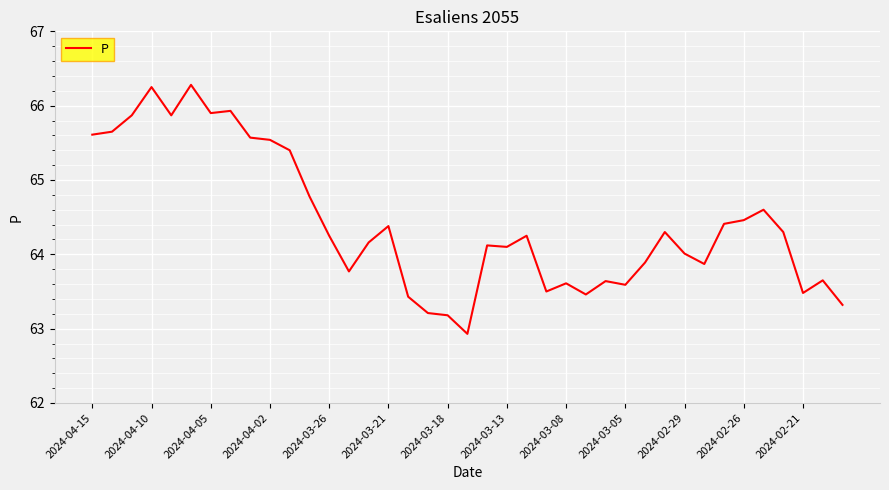

What is the maximum value shown in the chart?

66.3